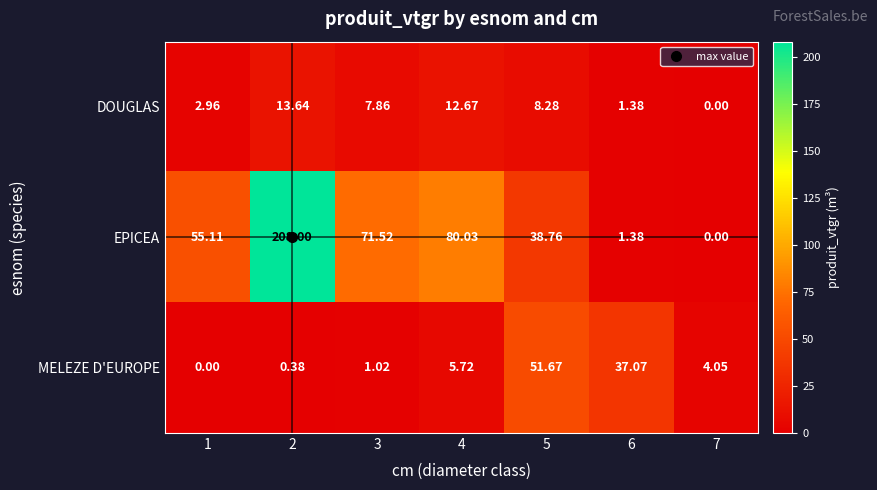

Is the value of EPICEA at 3 greater than the value of DOUGLAS at 5?

Yes